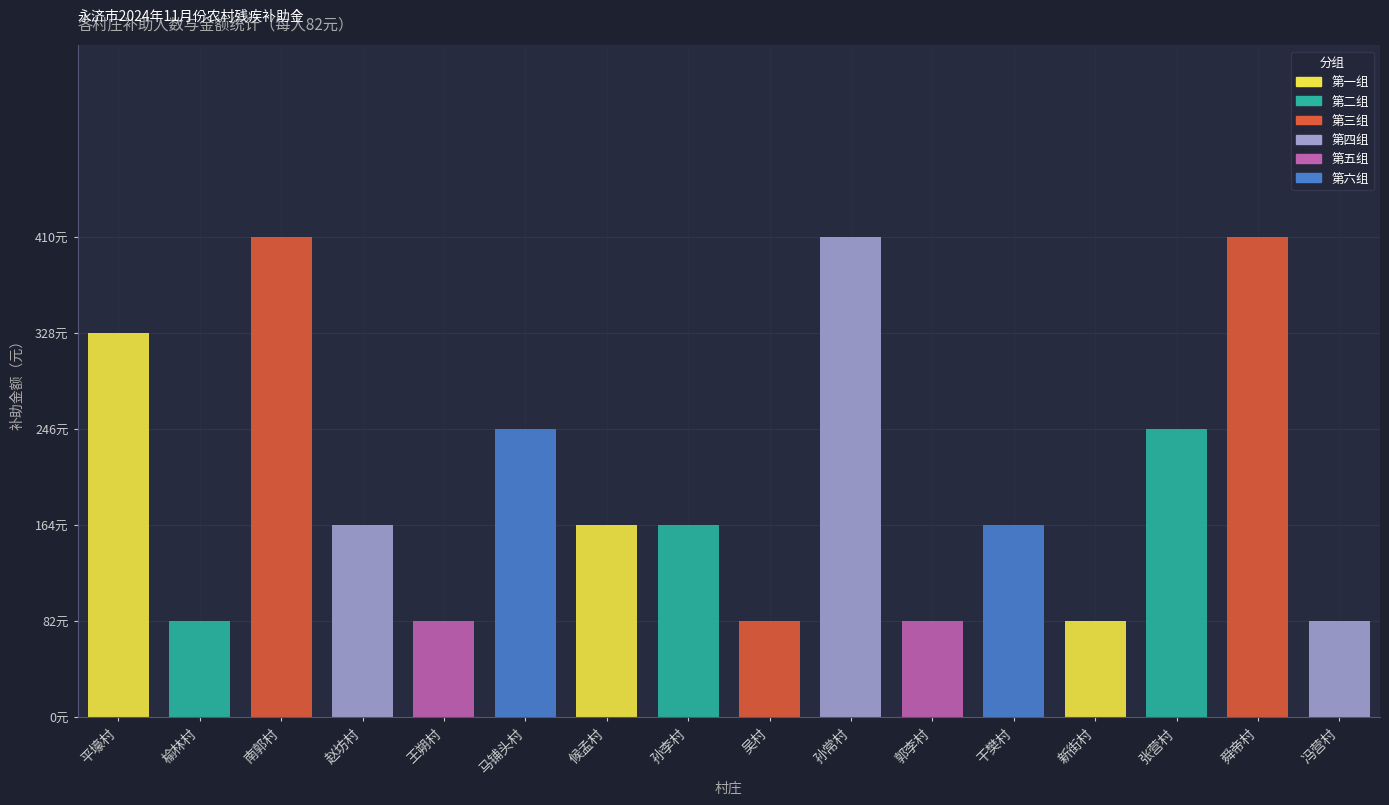

What is the total value across all series at 舜帝村?

410